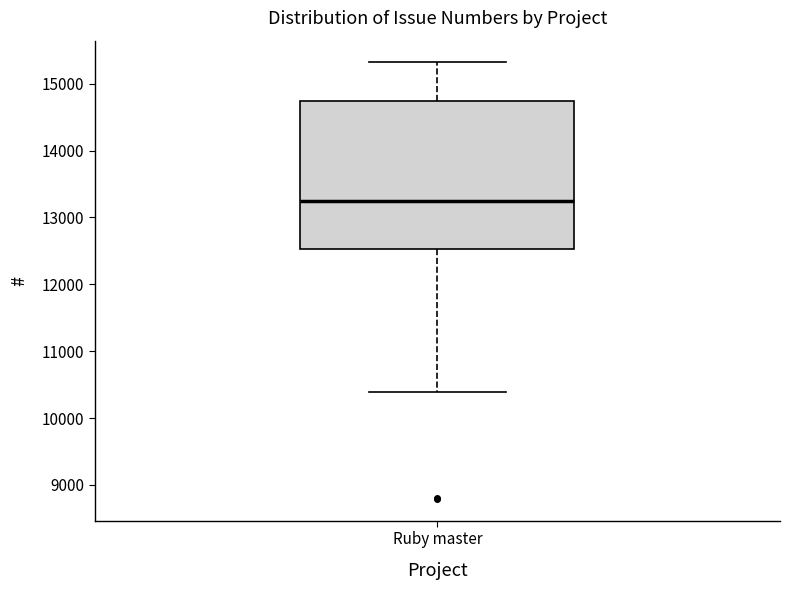

Read this box plot against the y-axis: the position of the median line, the range covered by the box, and the ends of both whiskers. The values are not printed on the chart, so give them approximately, as read against the axis.

median 13200, box 12500 to 14700, whiskers 10400 to 15300